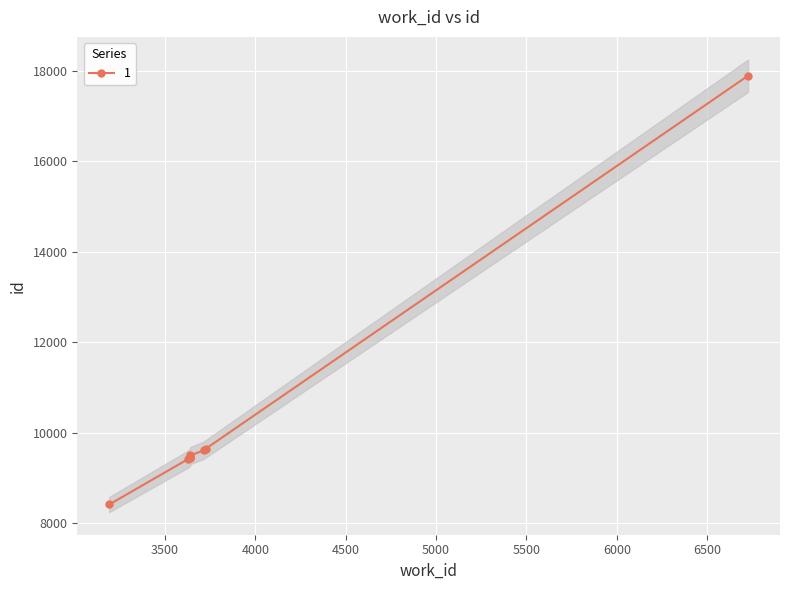

What is the ratio of the value at 3191 to the value at 3640?

0.9